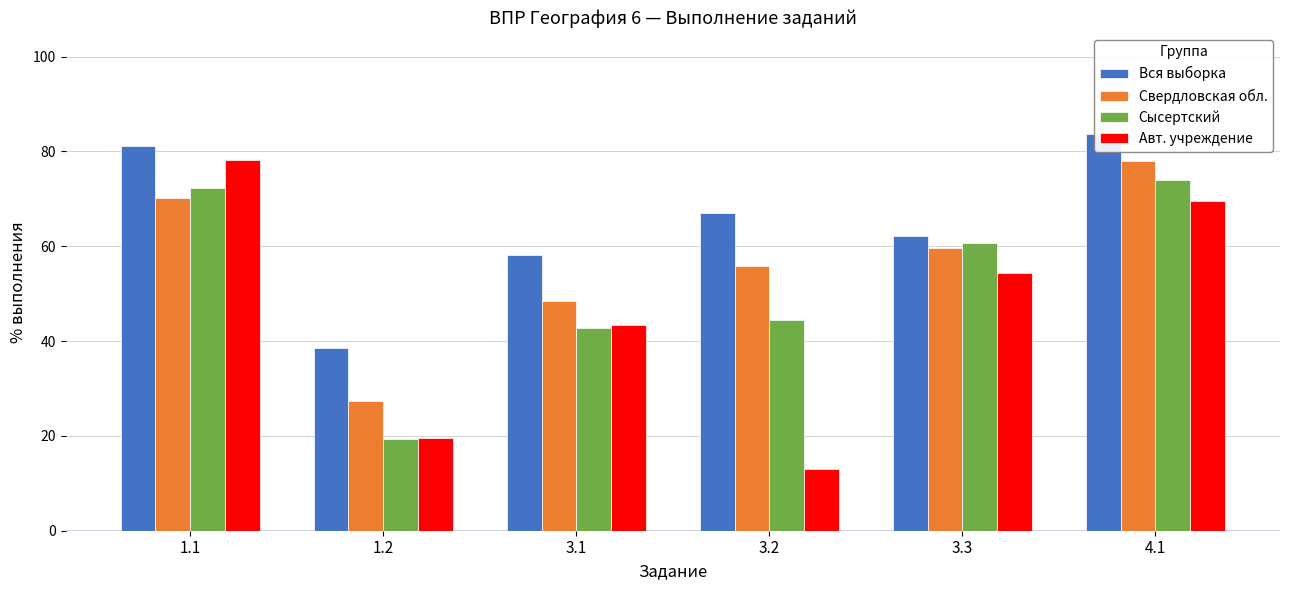

Which series has the widest spread of values?

Авт. учреждение